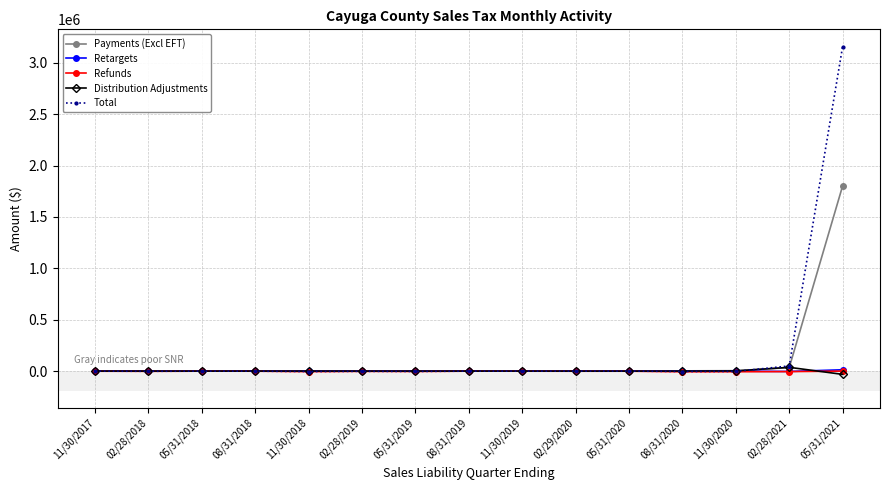

True or false: Total has more than 0 points higher than both neighbors.

True